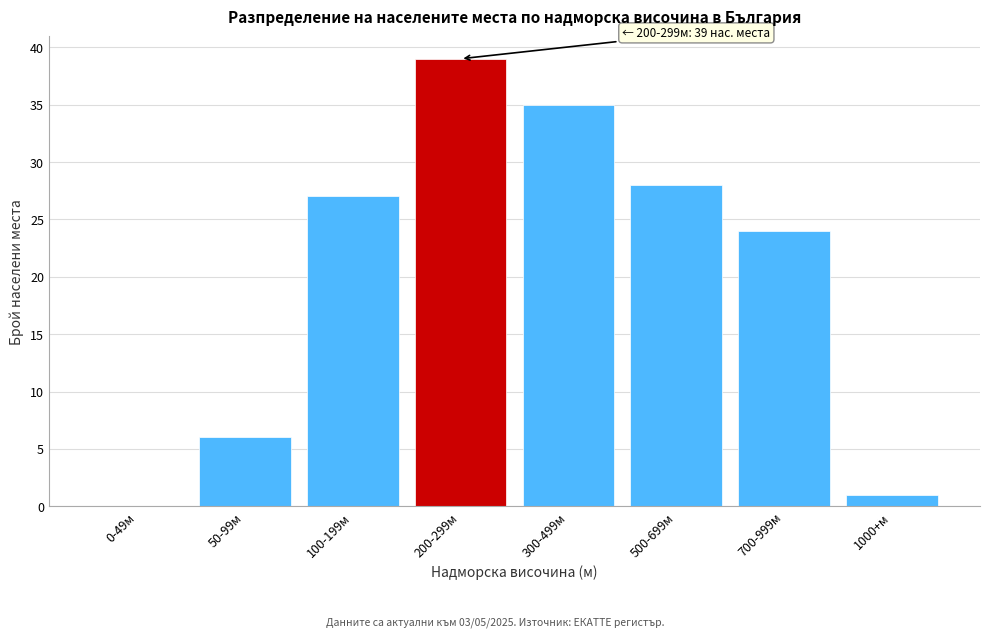

Reading right to left, what are all the values shown in this chart?

1000+м=1	700-999м=24	500-699м=28	300-499м=35	200-299м=39	100-199м=27	50-99м=6	0-49м=0